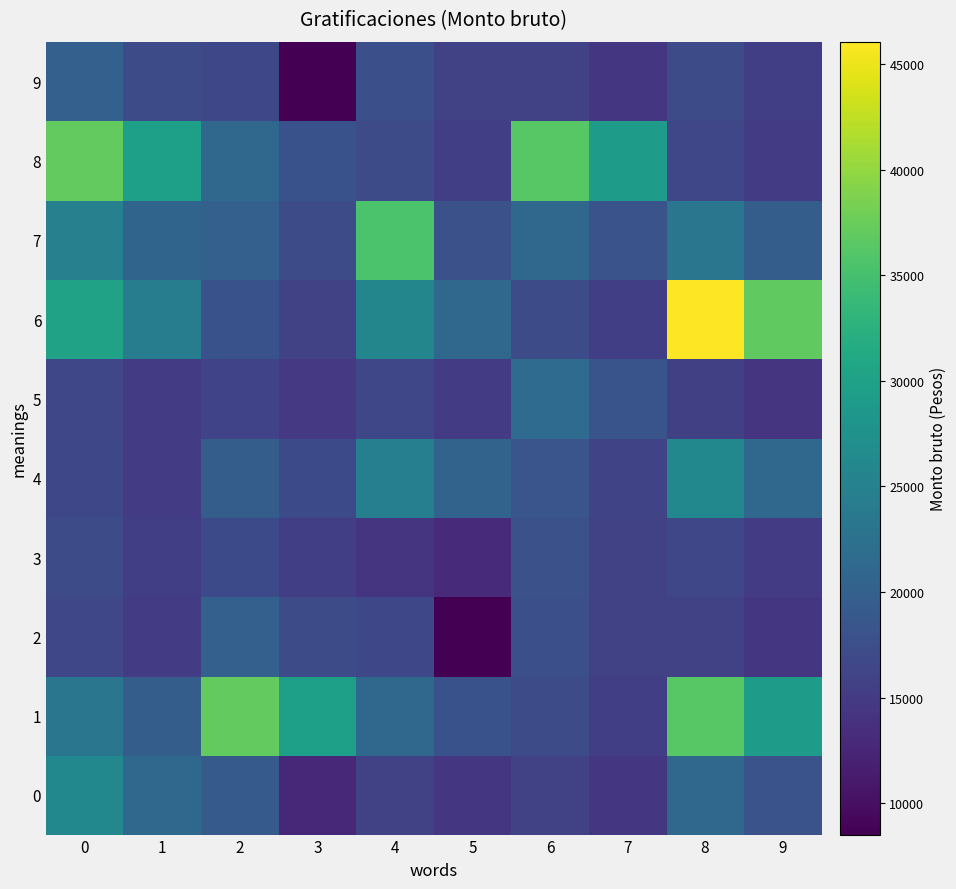

At which category is the sum across all series the highest?

8